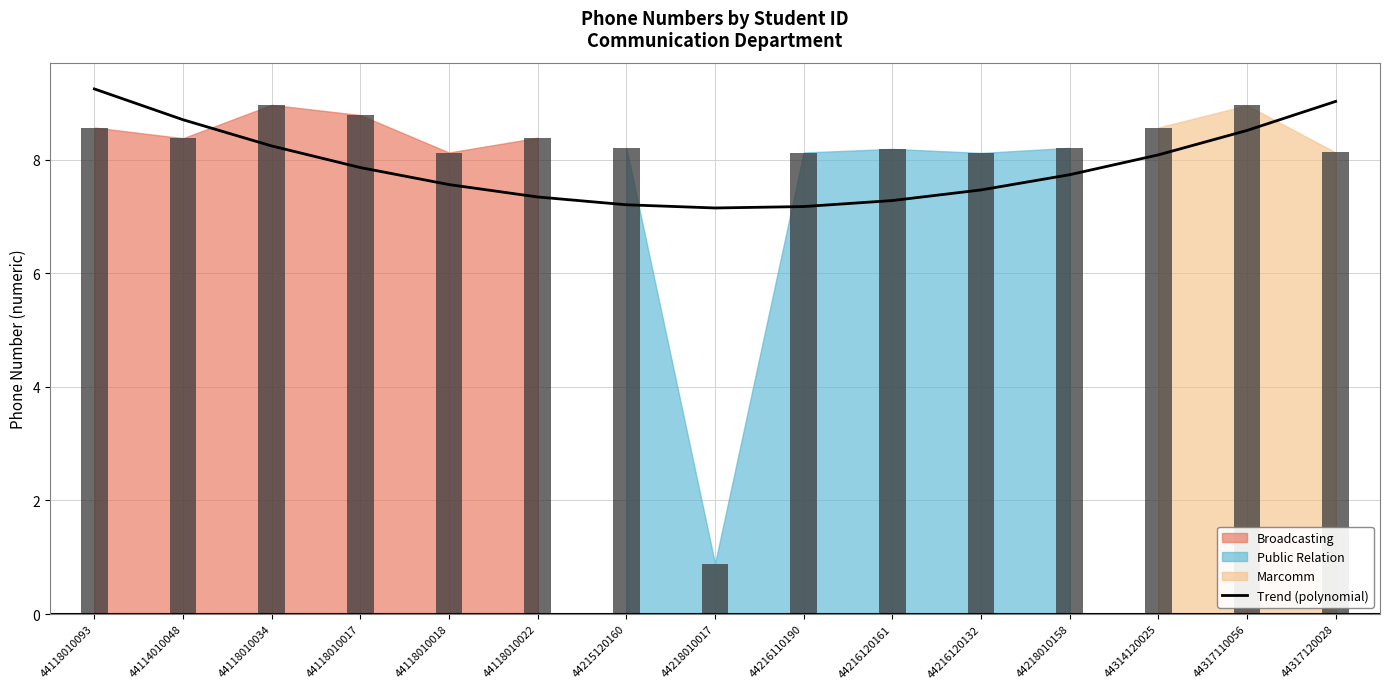

What is the label of the 5th bar from the left?

44118010018